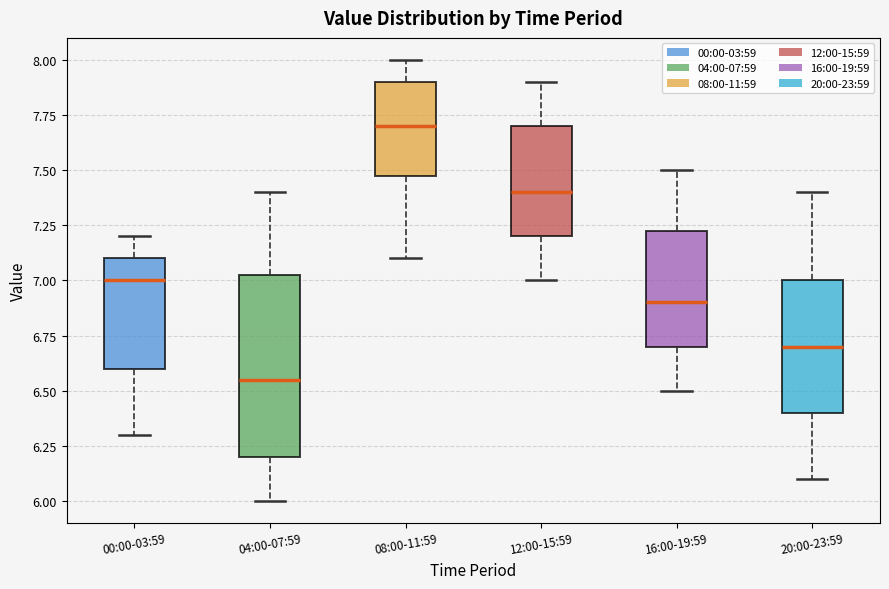

Reading left to right, transcribe this box plot: for each box, give where its median line is, the range the box spans, and where its two whiskers end, as read against the y-axis. The values are not printed on the chart, so give them approximately, as read against the axis.

00:00-03:59: median 7.00, box 6.60 to 7.10, whiskers 6.30 to 7.20
04:00-07:59: median 6.55, box 6.20 to 7.05, whiskers 6.00 to 7.40
08:00-11:59: median 7.70, box 7.50 to 7.90, whiskers 7.10 to 8.00
12:00-15:59: median 7.40, box 7.20 to 7.70, whiskers 7.00 to 7.90
16:00-19:59: median 6.90, box 6.70 to 7.25, whiskers 6.50 to 7.50
20:00-23:59: median 6.70, box 6.40 to 7.00, whiskers 6.10 to 7.40